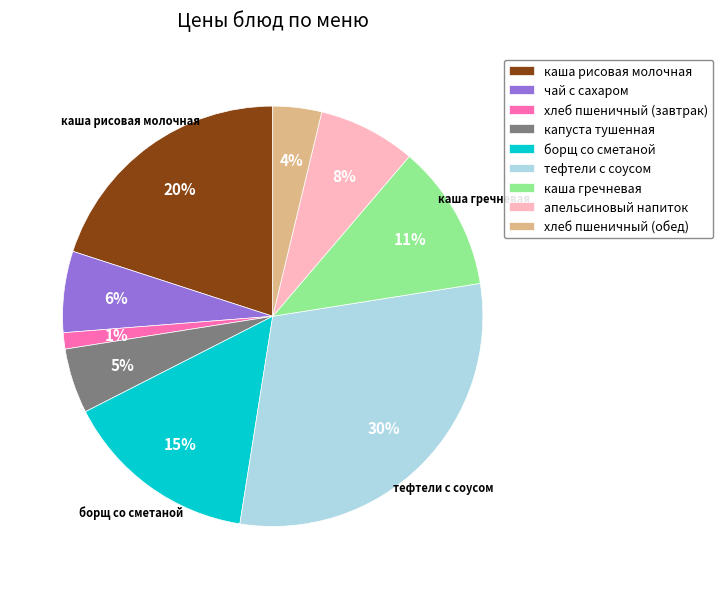

Rank the categories by value from highest to lowest.

тефтели с соусом, каша рисовая молочная, борщ со сметаной, каша гречневая, апельсиновый напиток, чай с сахаром, капуста тушенная, хлеб пшеничный (обед), хлеб пшеничный (завтрак)